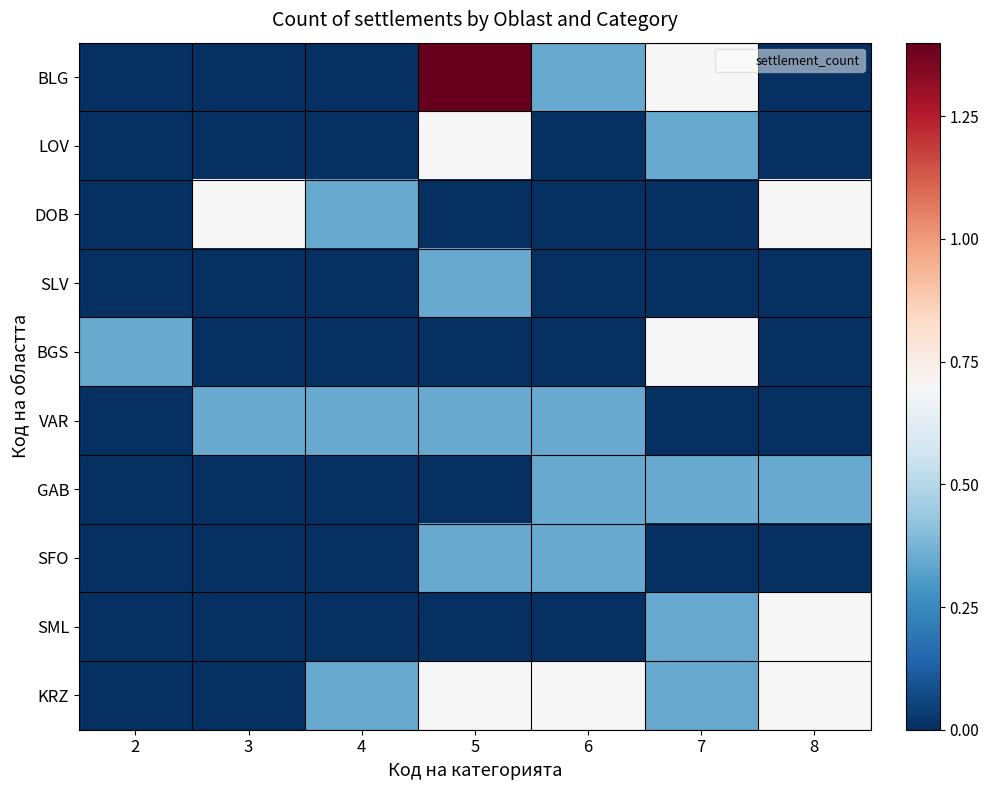

Which series has the largest total across all categories?

KRZ